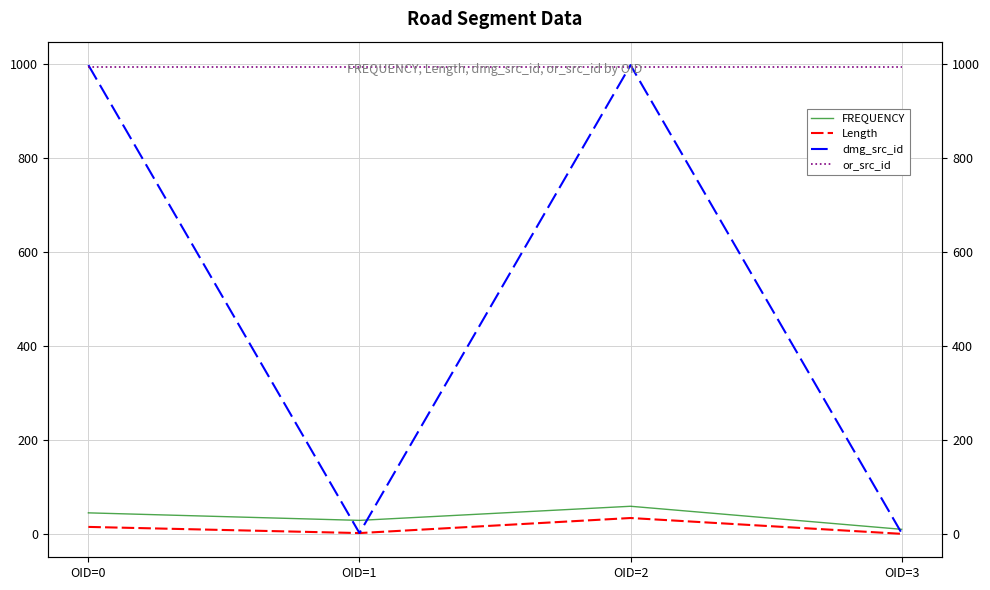

What is the sum of the or_src_id values at OID=2 and OID=1?

1988.0